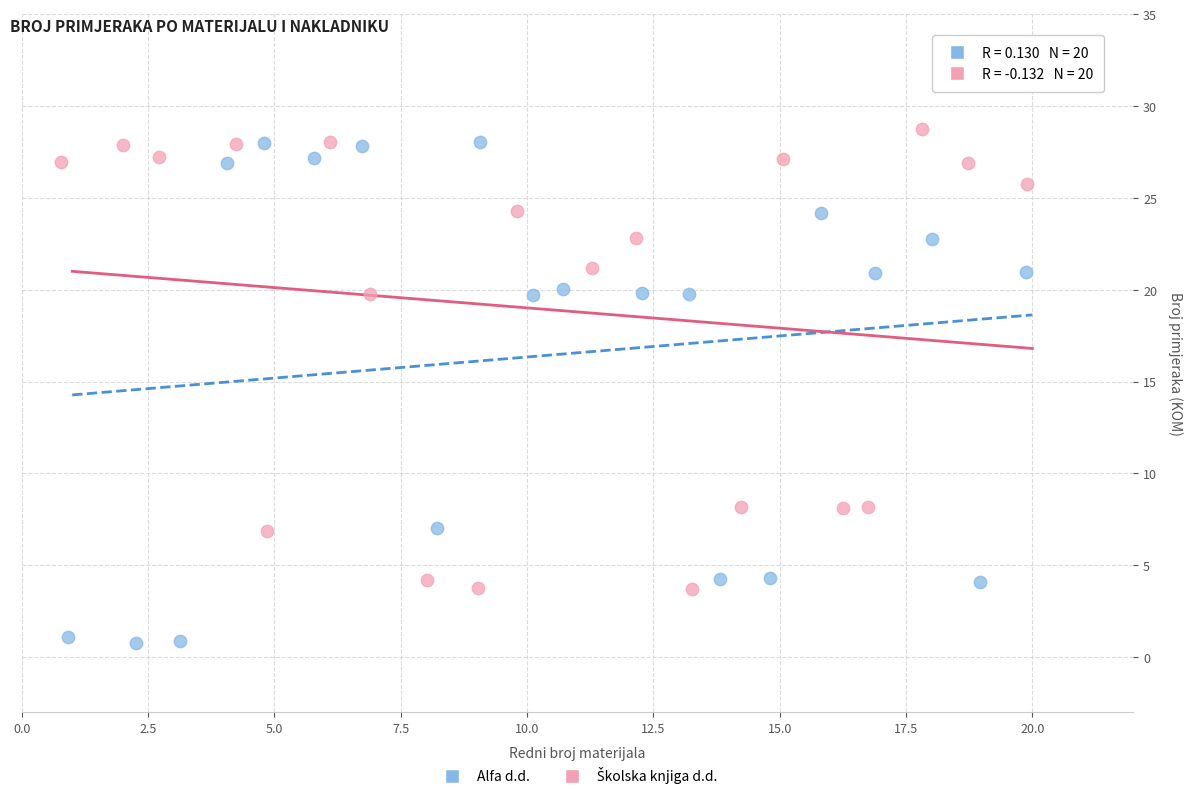

Which series contains the lowest Y value?

Alfa d.d.